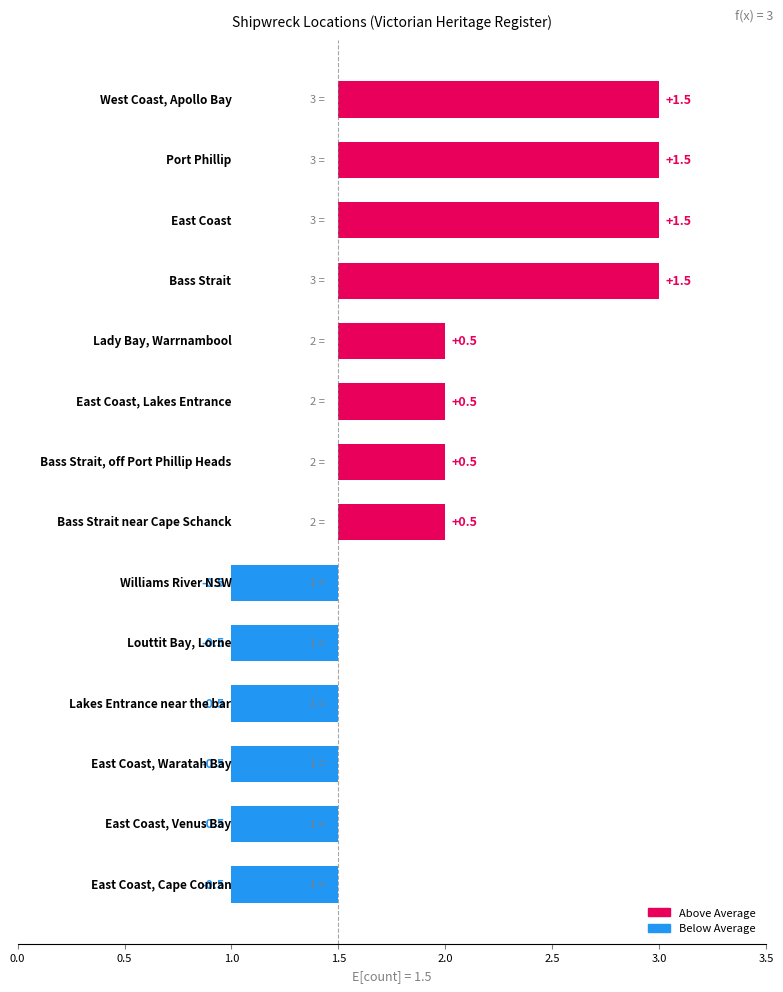

What value does the data have at Bass Strait, off Port Phillip Heads?

2